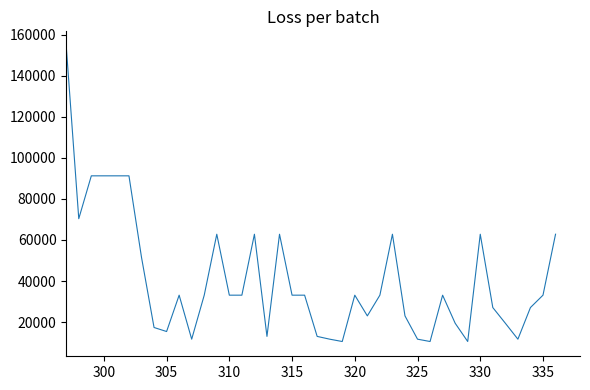

What is the smallest value displayed?

10558.0